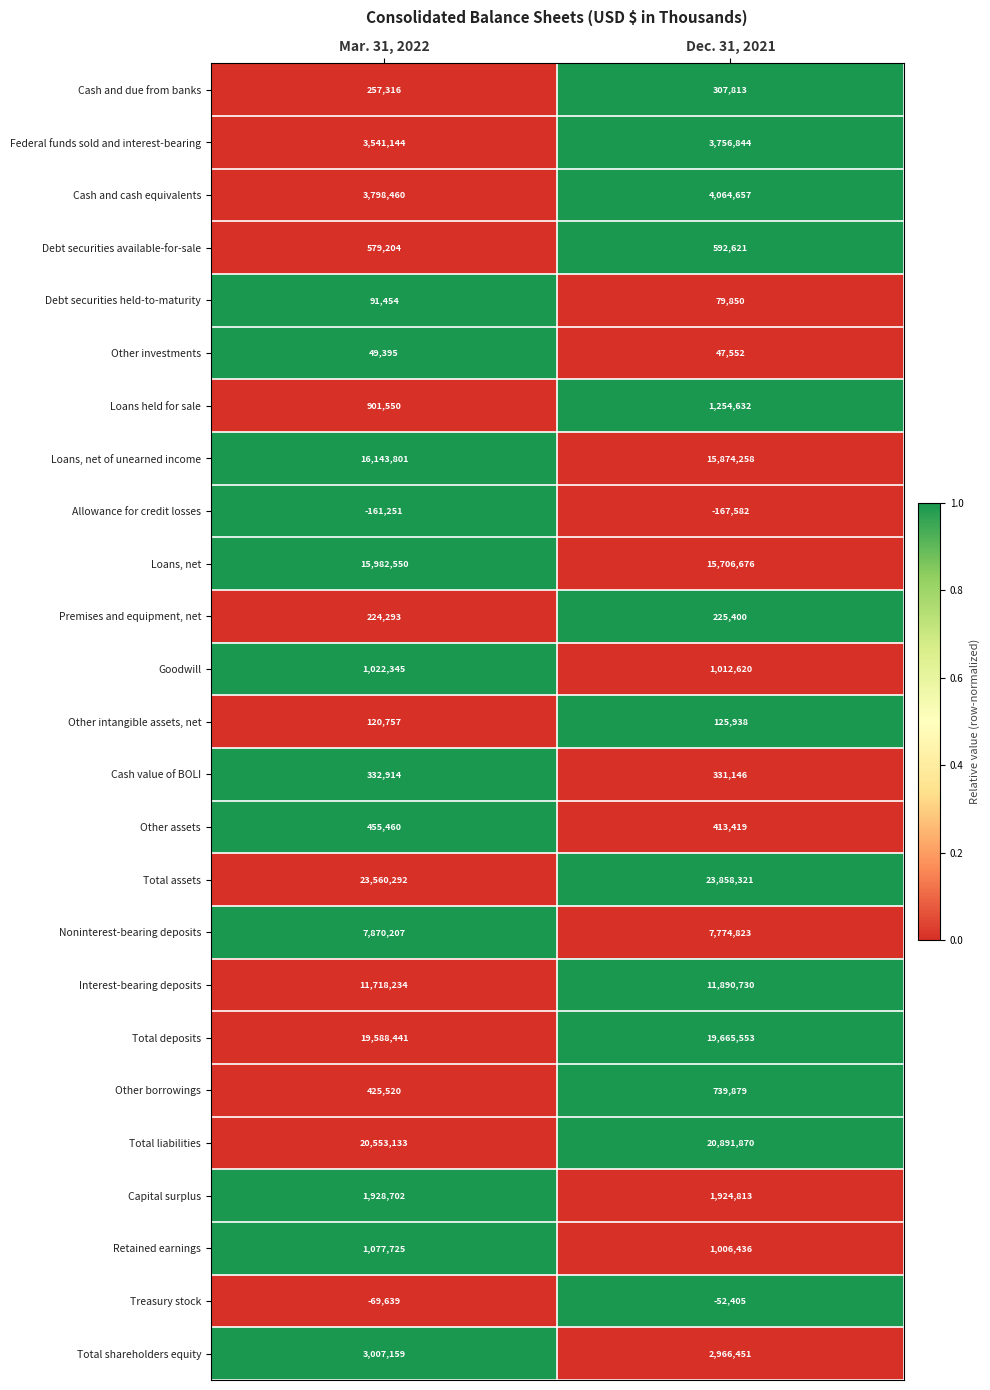

The Capital surplus series shows 3203817 at Mar. 31, 2022. True or false?

False